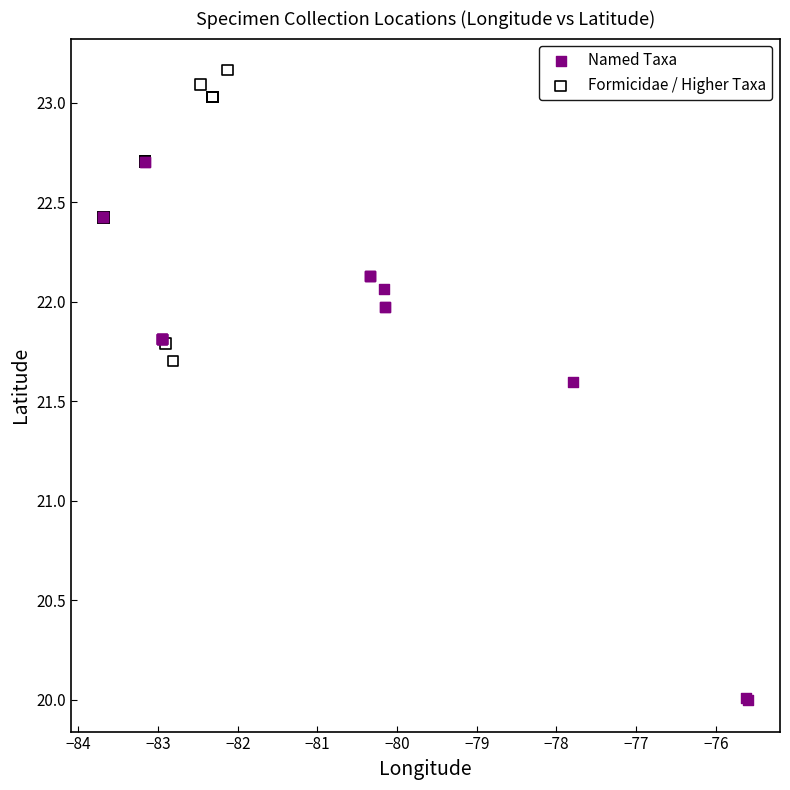

Which series contains the lowest Y value?

Named Taxa